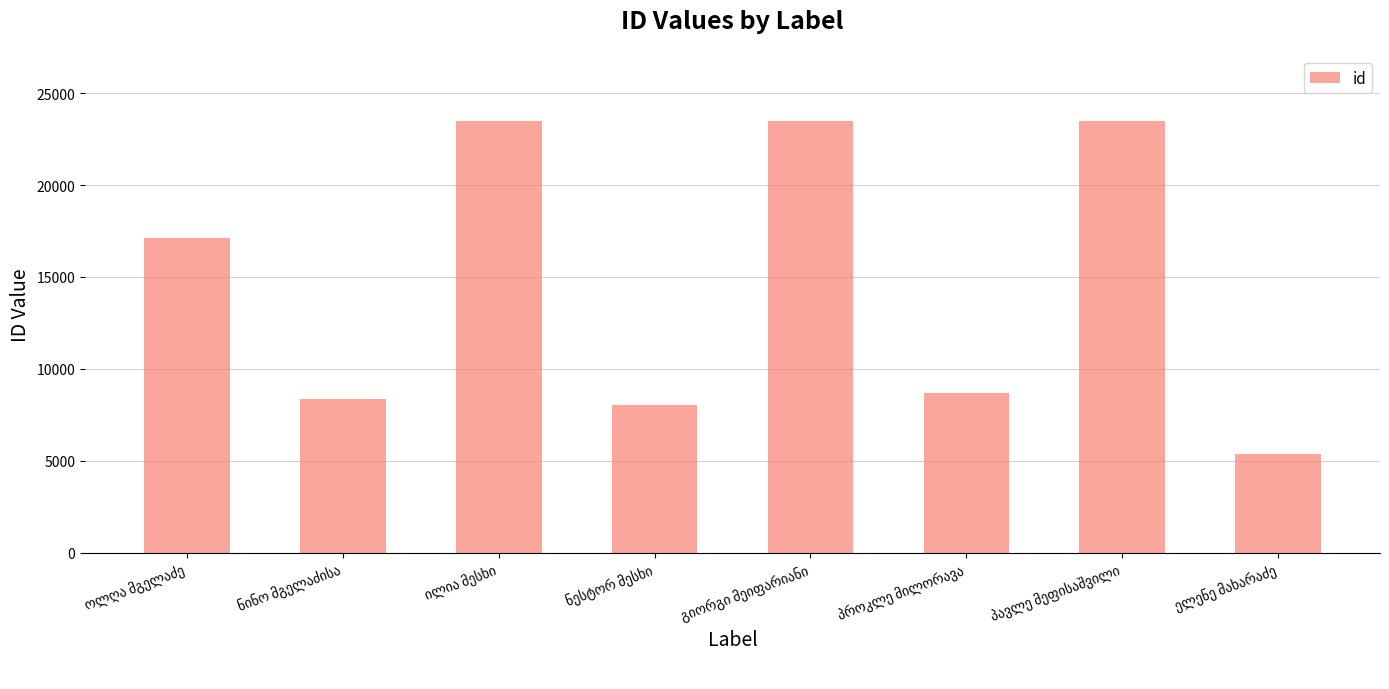

Does the chart contain any negative values?

No